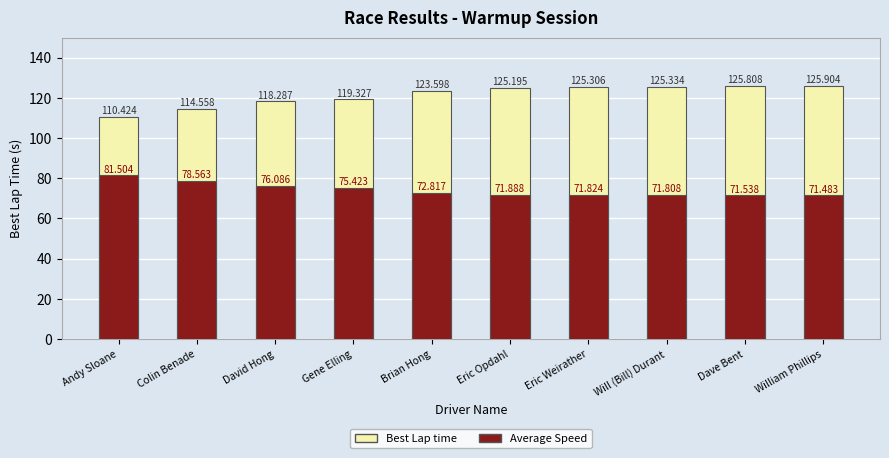

Rank the series by their maximum value, from highest to lowest.

Best Lap time, Average Speed